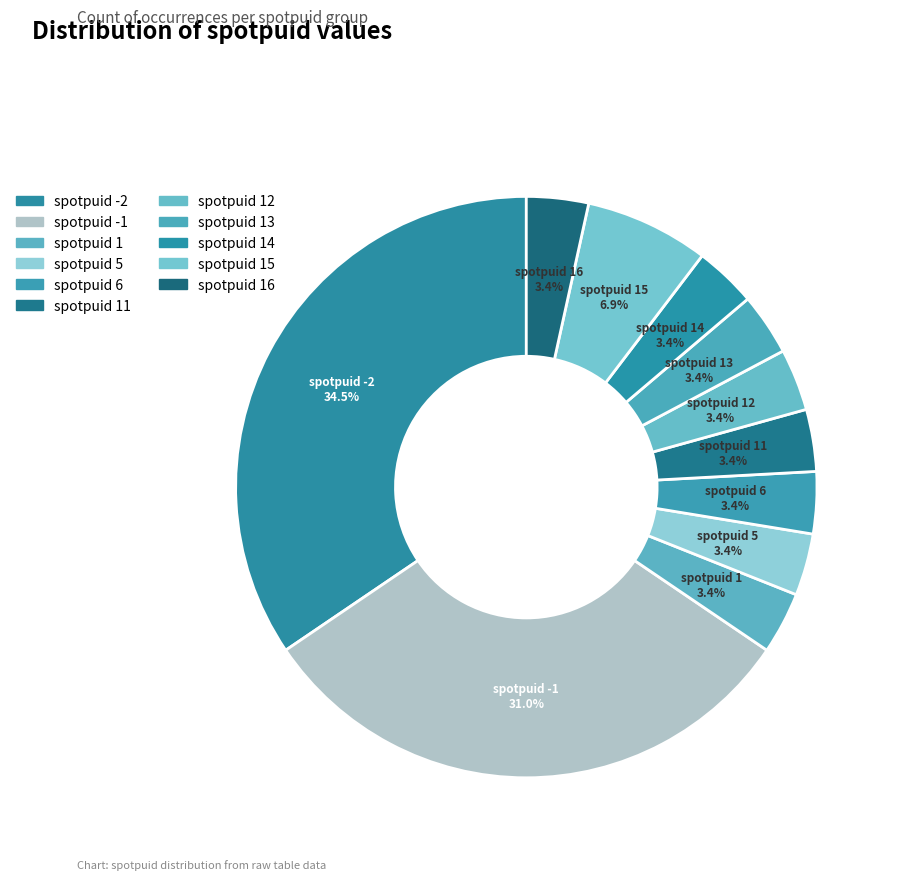

Is spotpuid -1 the majority of the pie?

No